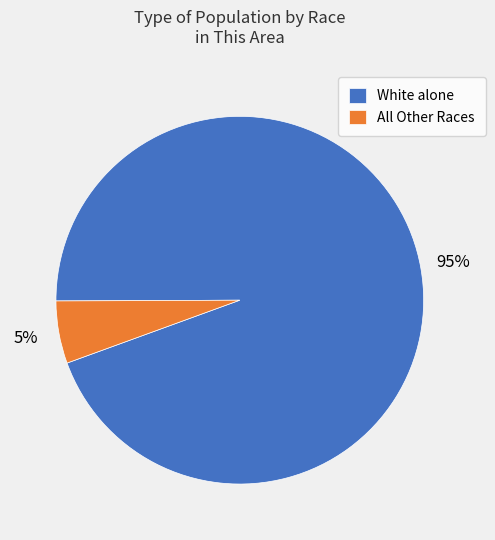

Do All Other Races and White alone together represent more than half of the pie?

Yes